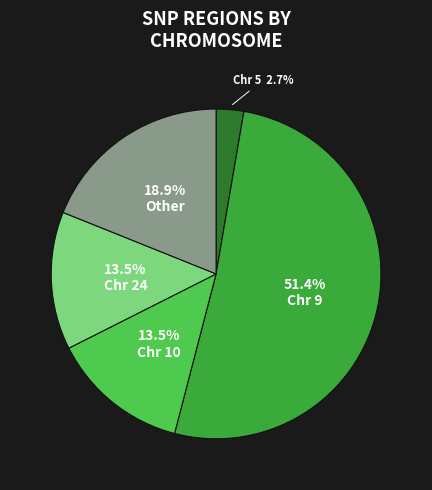

To the nearest percent, what percentage of the pie is Chr 5?

3%